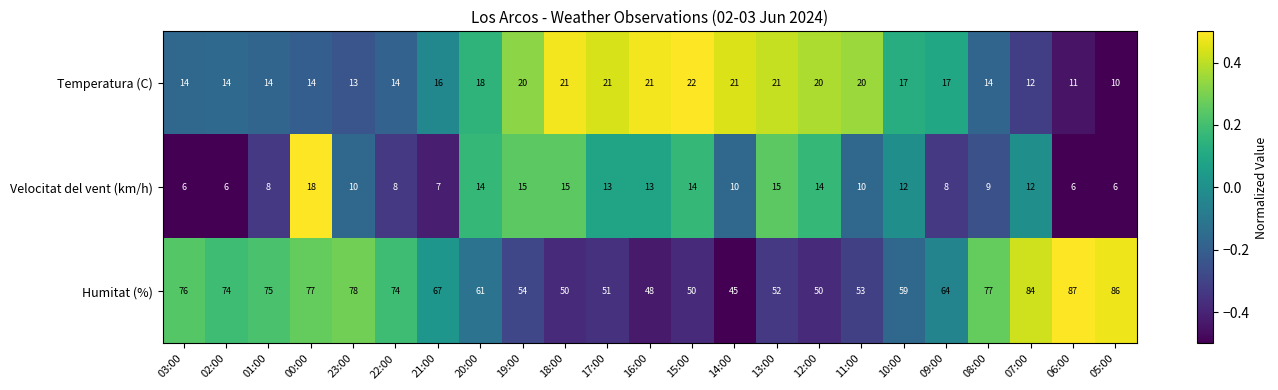

What is the minimum value shown in the chart?

6